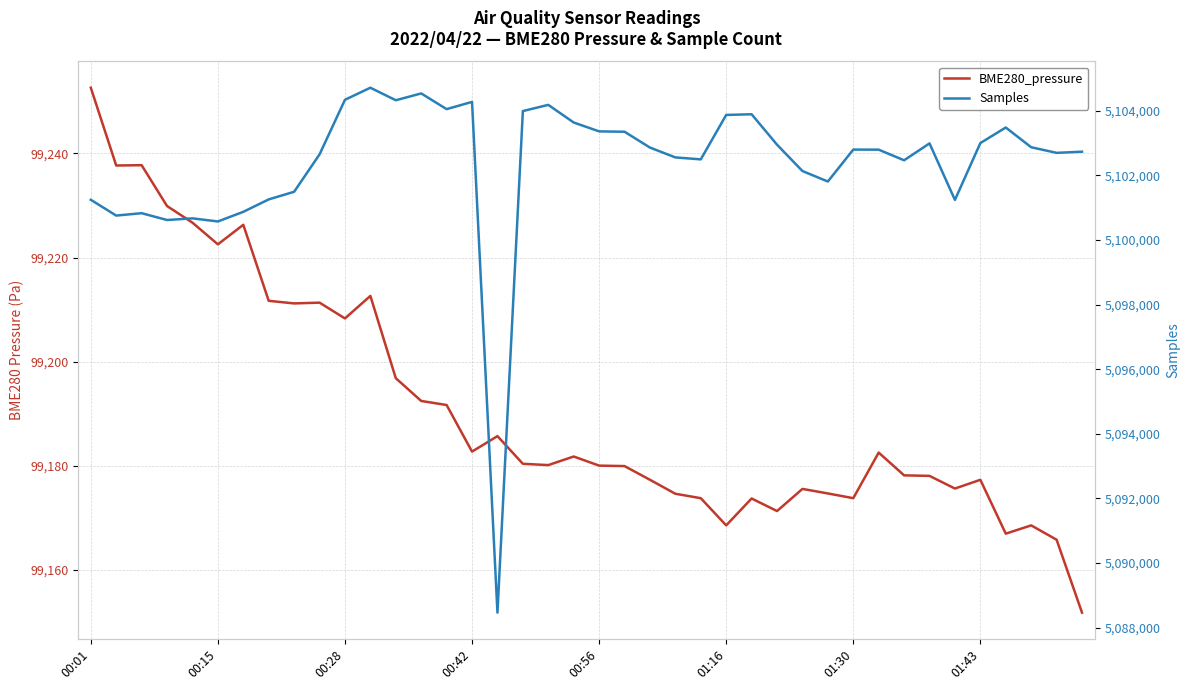

The value of Samples at 38 is 5102699.0. True or false?

True